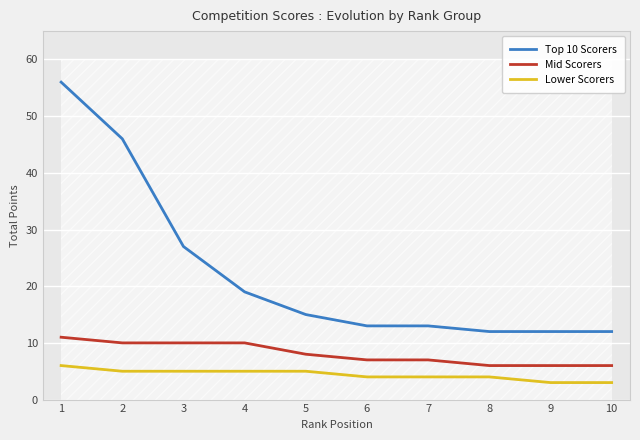

True or false: Lower Scorers has a value of 3 at 9.

True